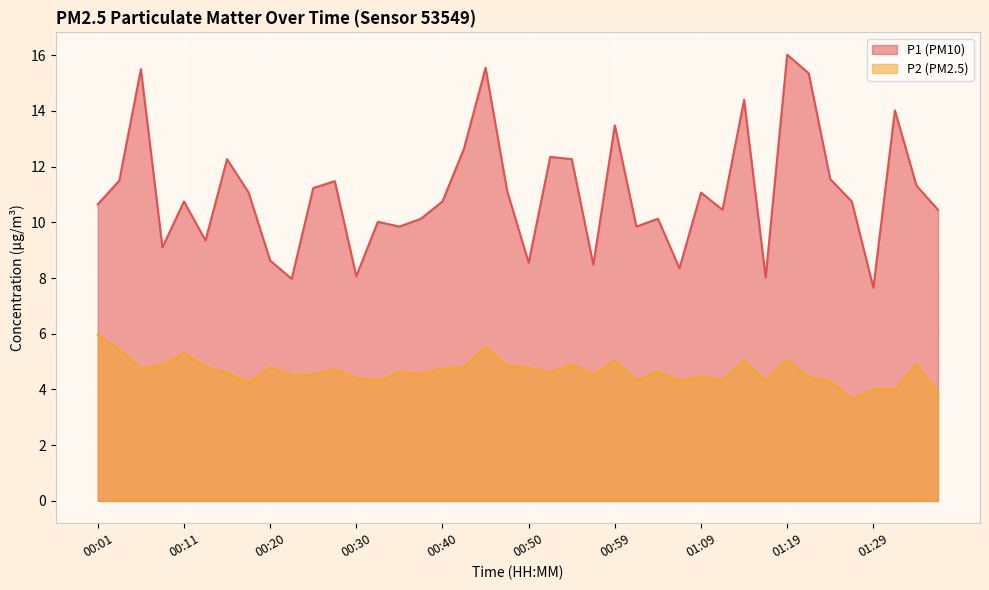

Where does the P1 series first go above 10?

00:01